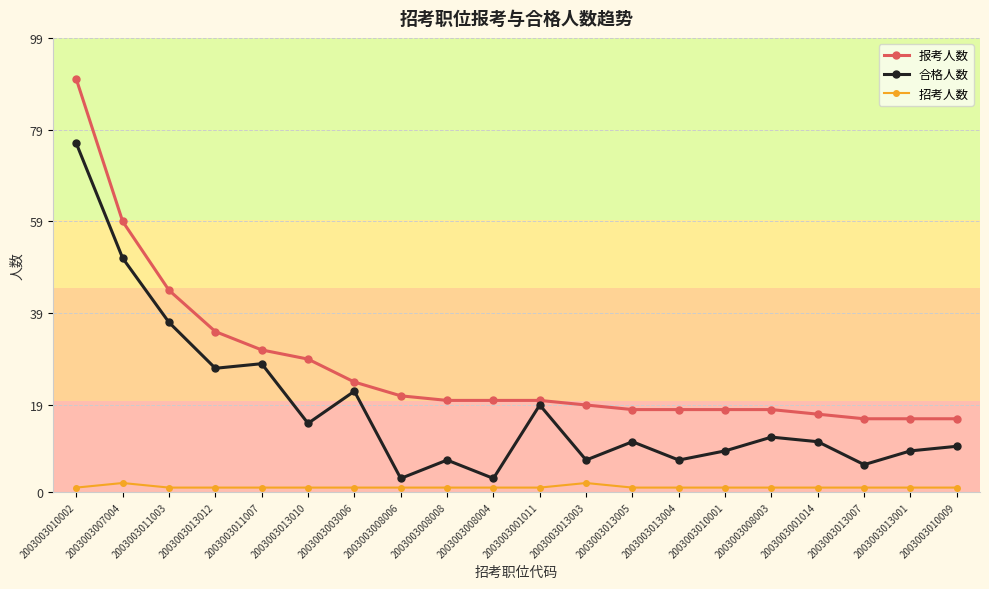

True or false: 招考人数 and 报考人数 cross at least once.

False